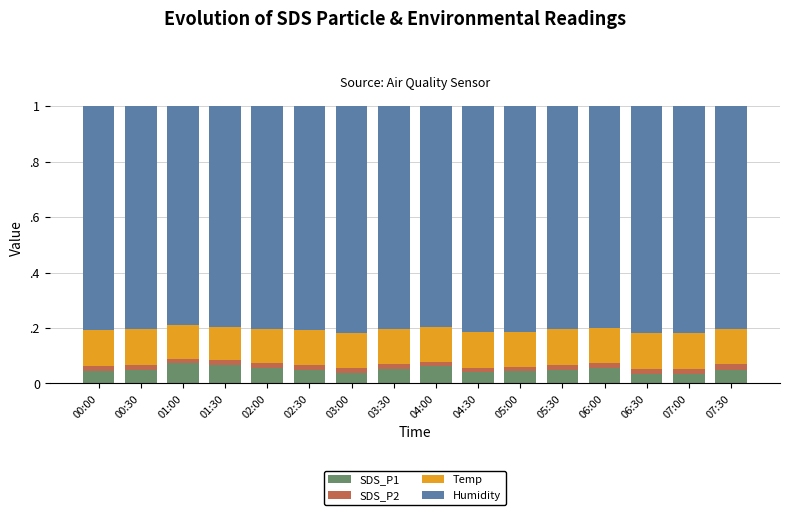

Does the chart contain stacked bars?

Yes